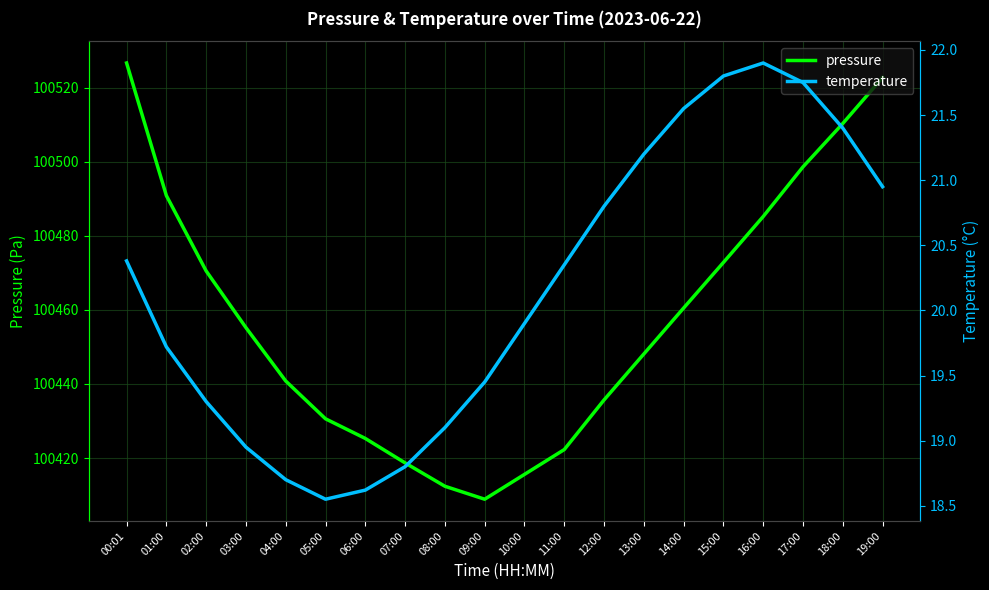

At which label is pressure closest to 100467?

02:00